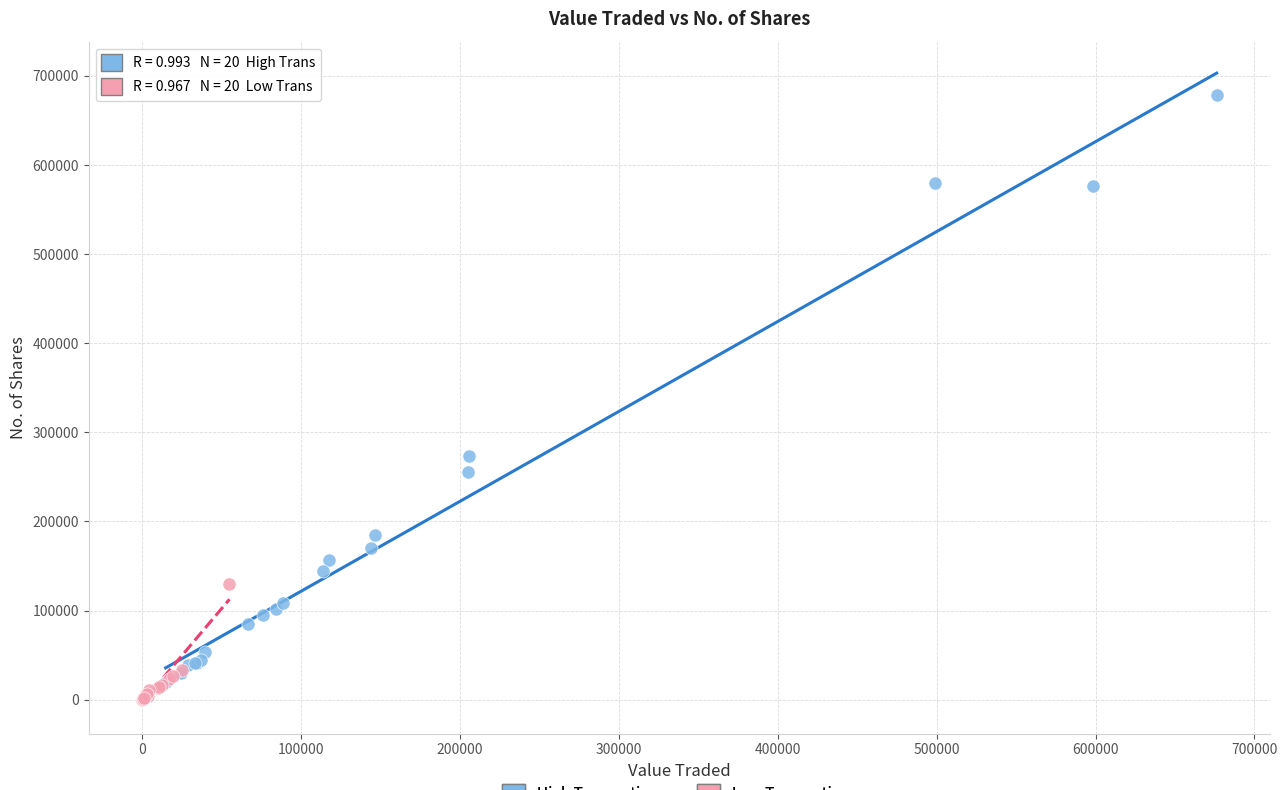

Which series has the widest spread of Y values?

High Transactions